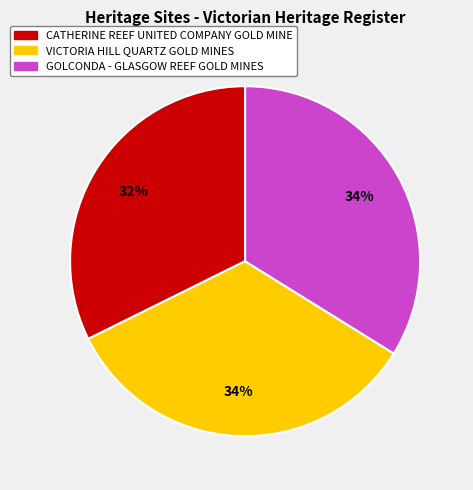

To the nearest percent, what is the difference between the largest and smallest slice percentages?

2%